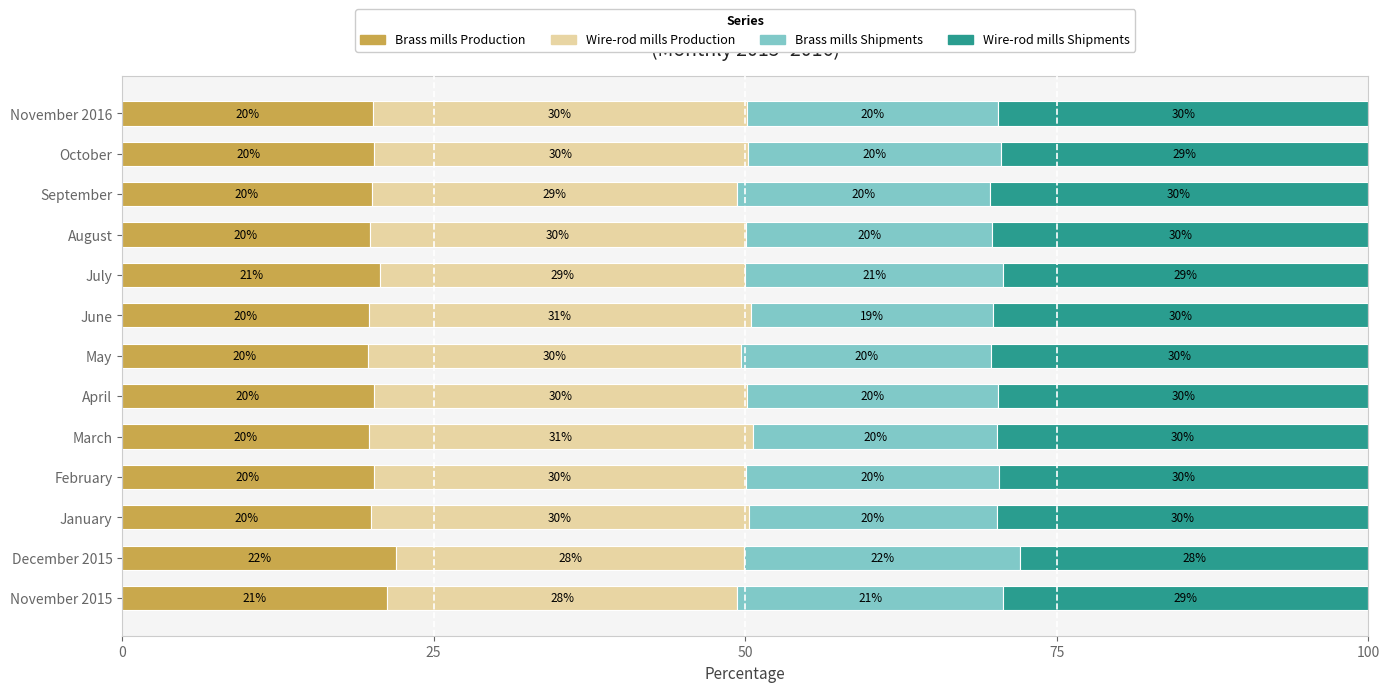

What is the total value across all series at June?

100.0